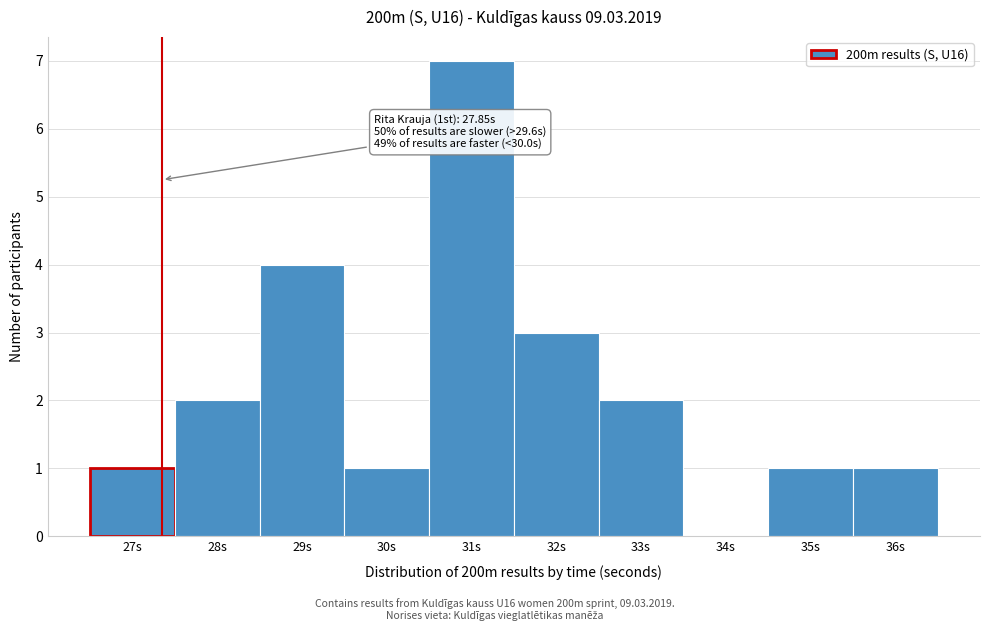

Reading right to left, list all the values displayed in this chart.

36s=1	35s=1	34s=0	33s=2	32s=3	31s=7	30s=1	29s=4	28s=2	27s=1